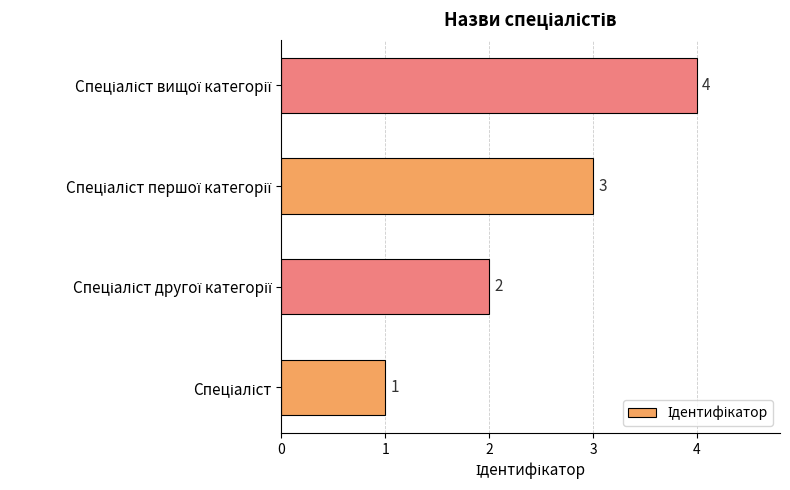

Count the values in the range 2 to 4.

3